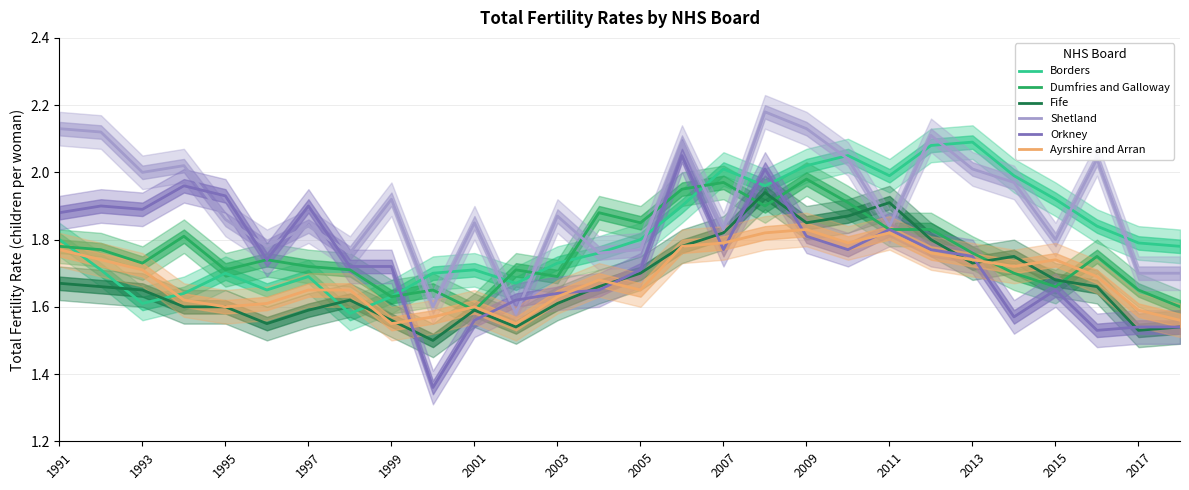

At which category does Orkney reach its first local valley?

1993